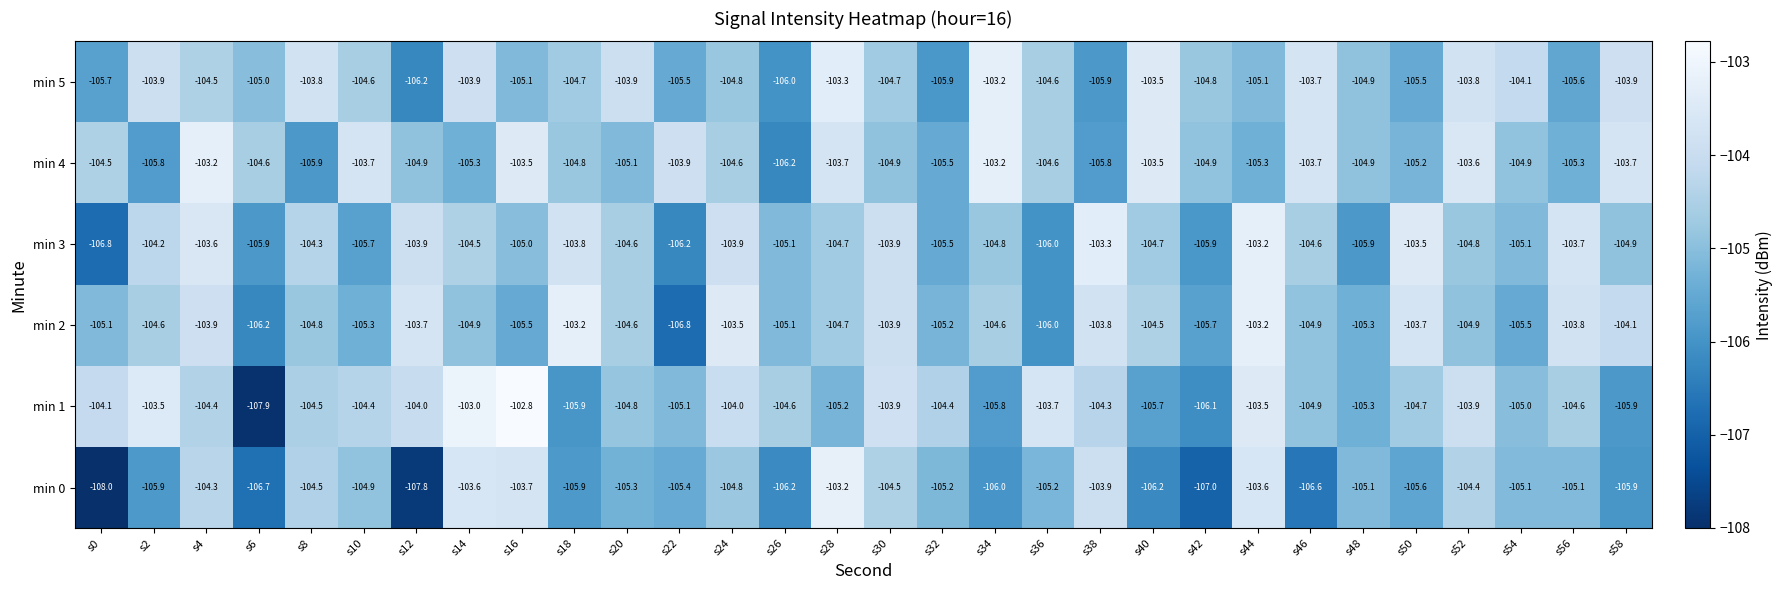

Between s20 and s54, which series saw the biggest shift?

min 2